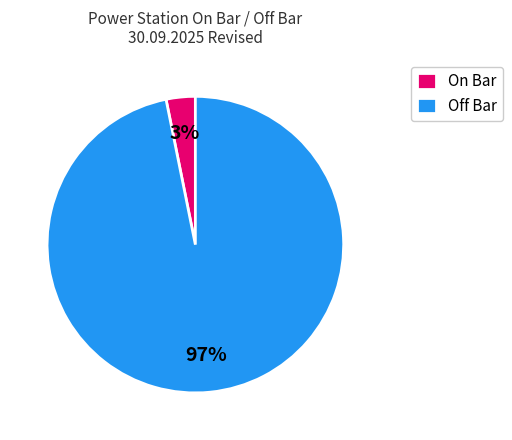

The On Bar slice represents 11% of the pie. True or false?

False